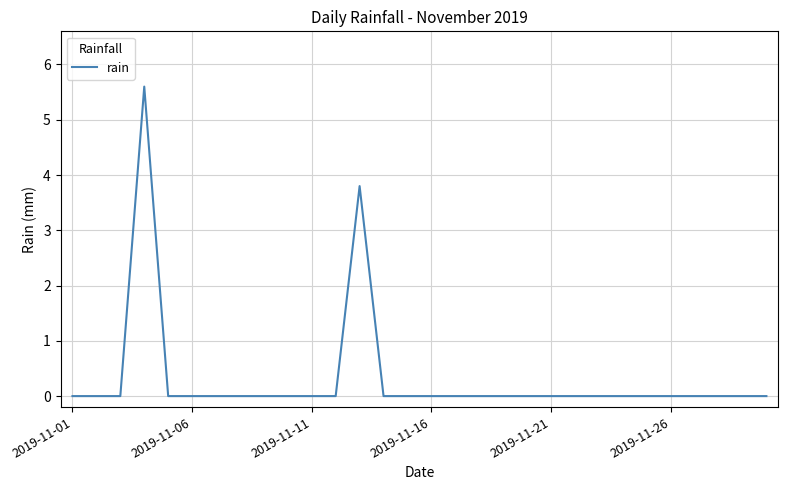

What is the average value?

0.3